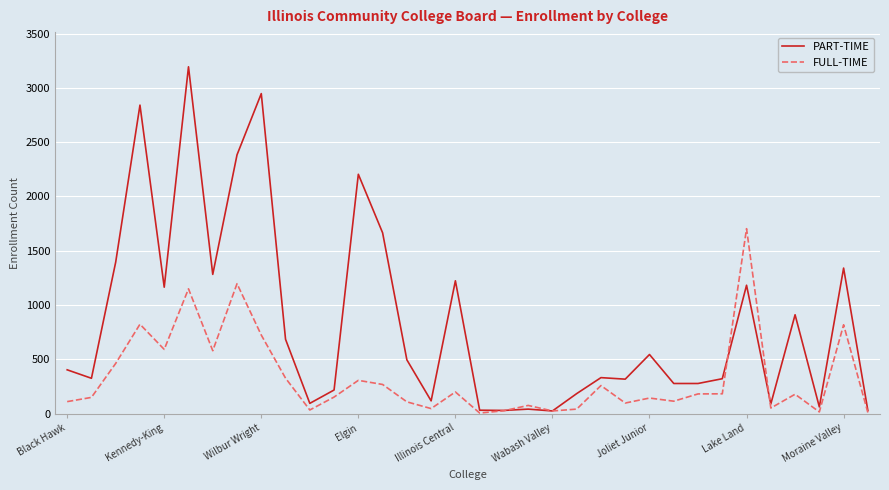

Rank the series by their maximum value, from highest to lowest.

PART-TIME, FULL-TIME